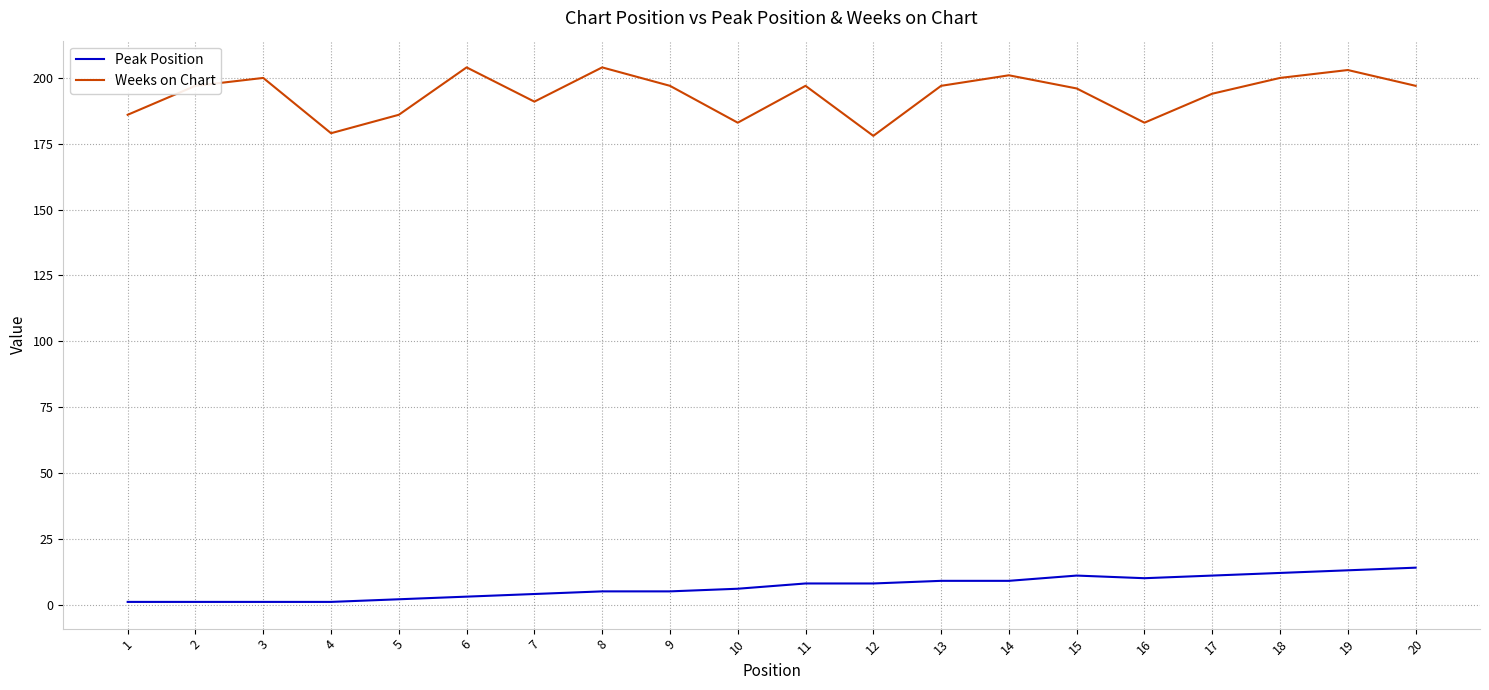

Does the chart display data point markers on the line(s)?

No